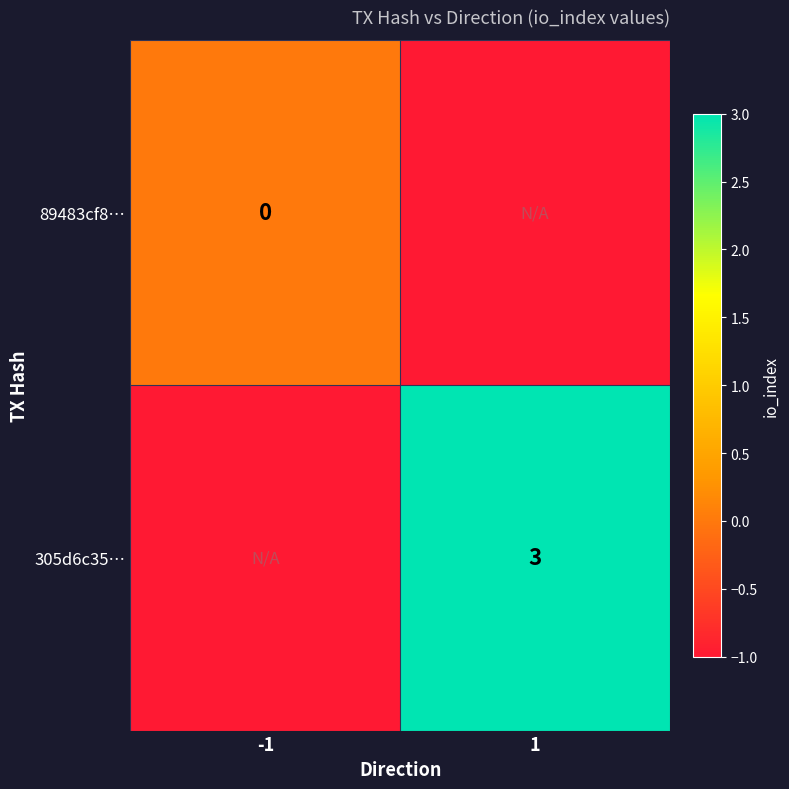

At which category is the sum across all series the highest?

1